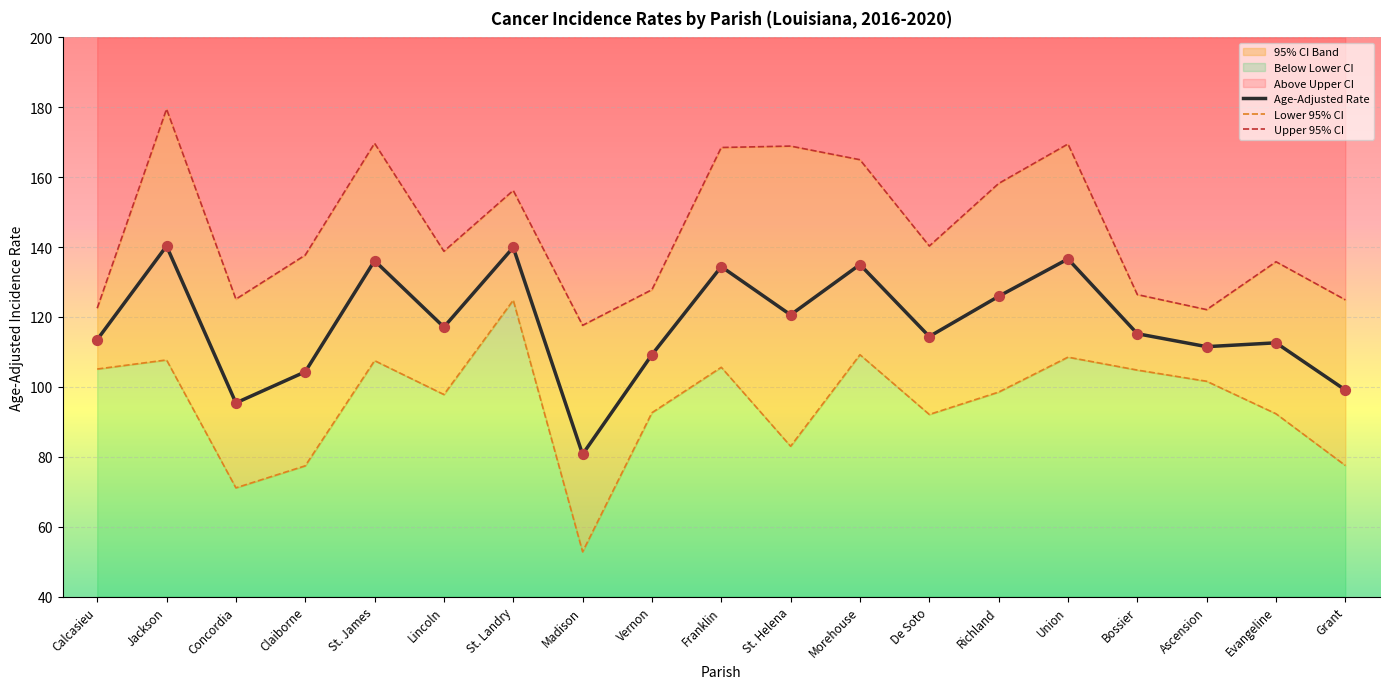

Is the value of Age-Adjusted Rate at Calcasieu greater than the value of Upper 95% CI at St. Helena?

No